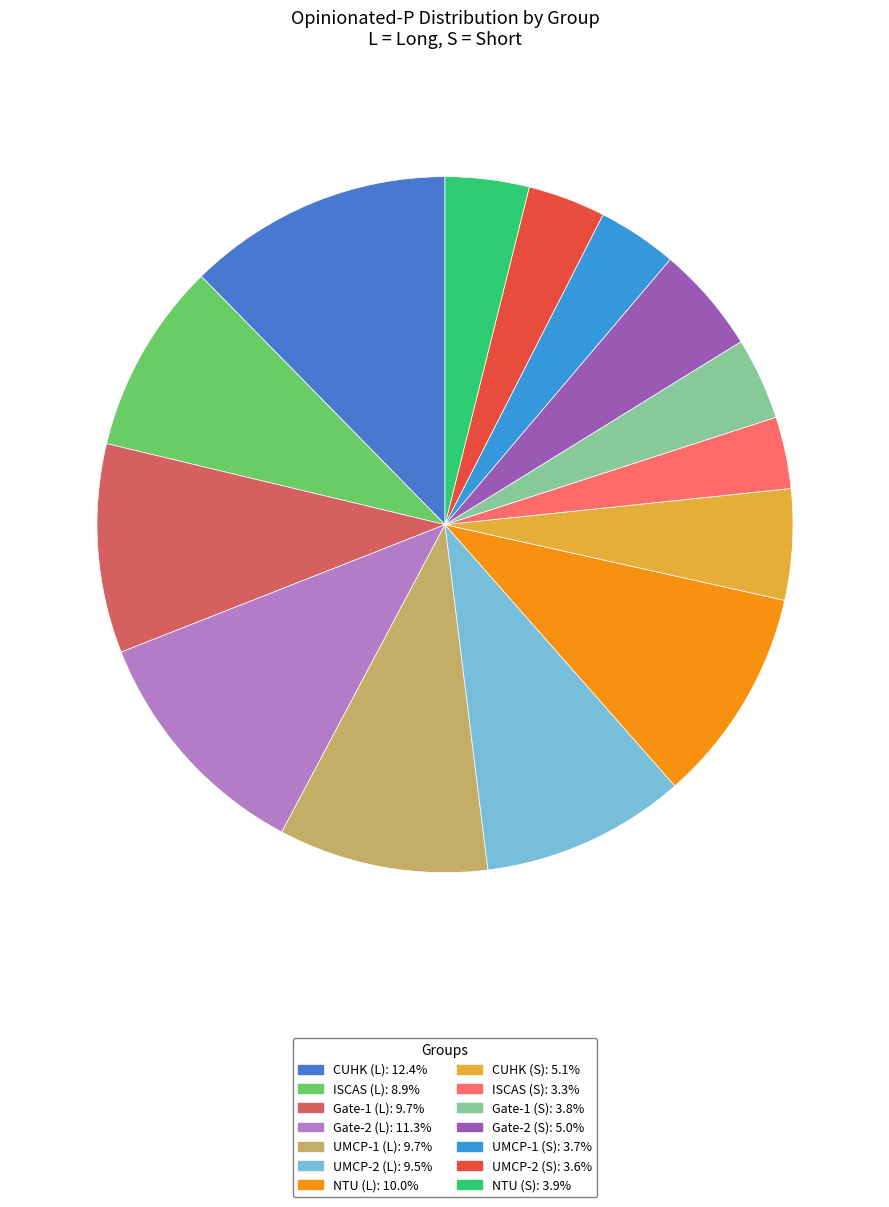

Does UMCP-1 (L) account for over 50% of the chart?

No